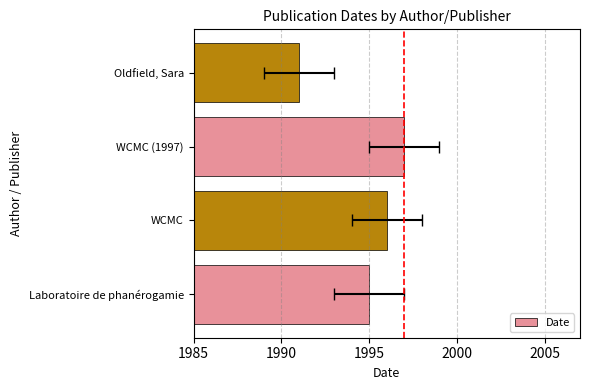

Are the bars grouped side by side (vs. stacked)?

No